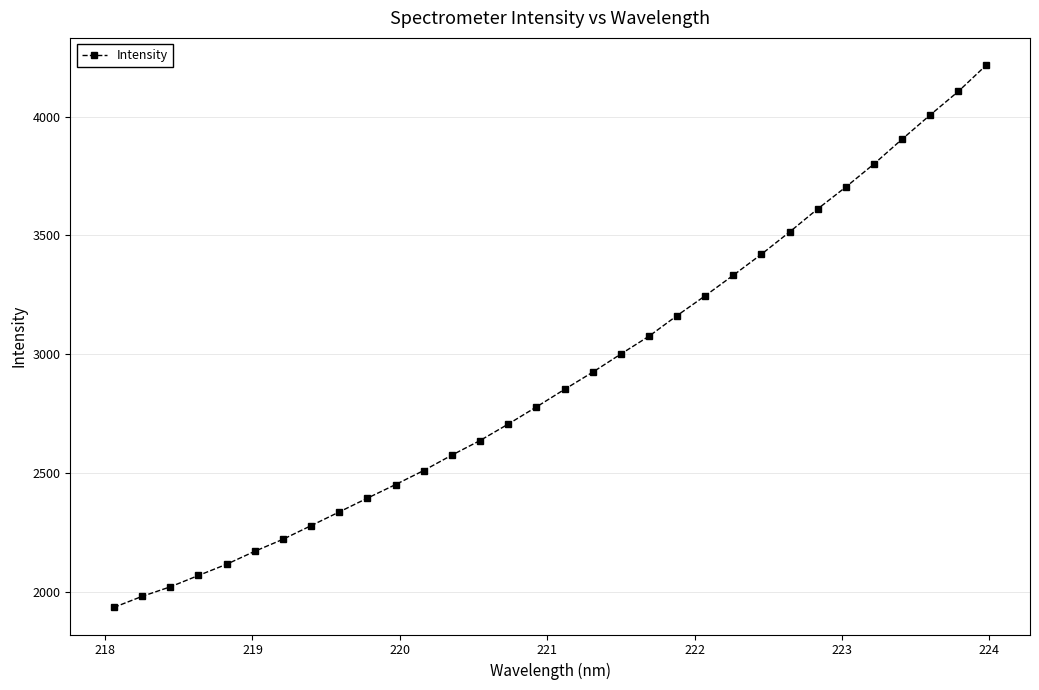

What is the maximum value shown in the chart?

4216.6